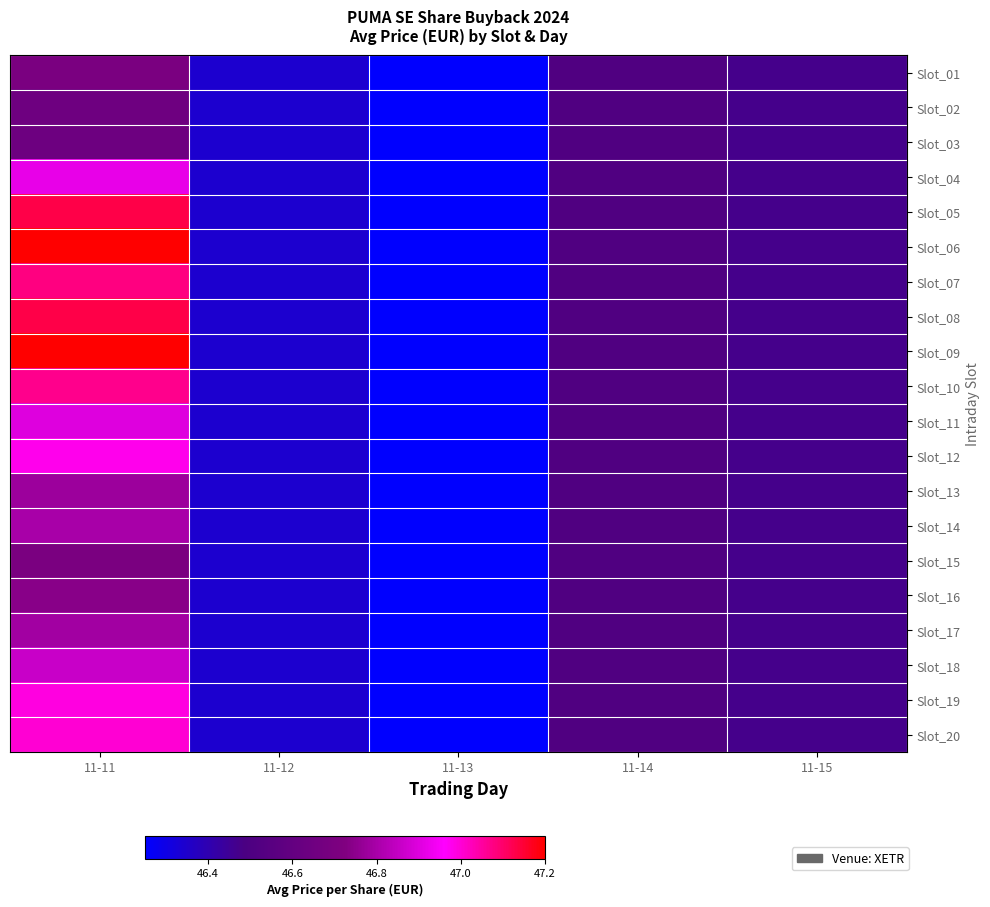

Which label corresponds to the largest value in the chart?

11-11